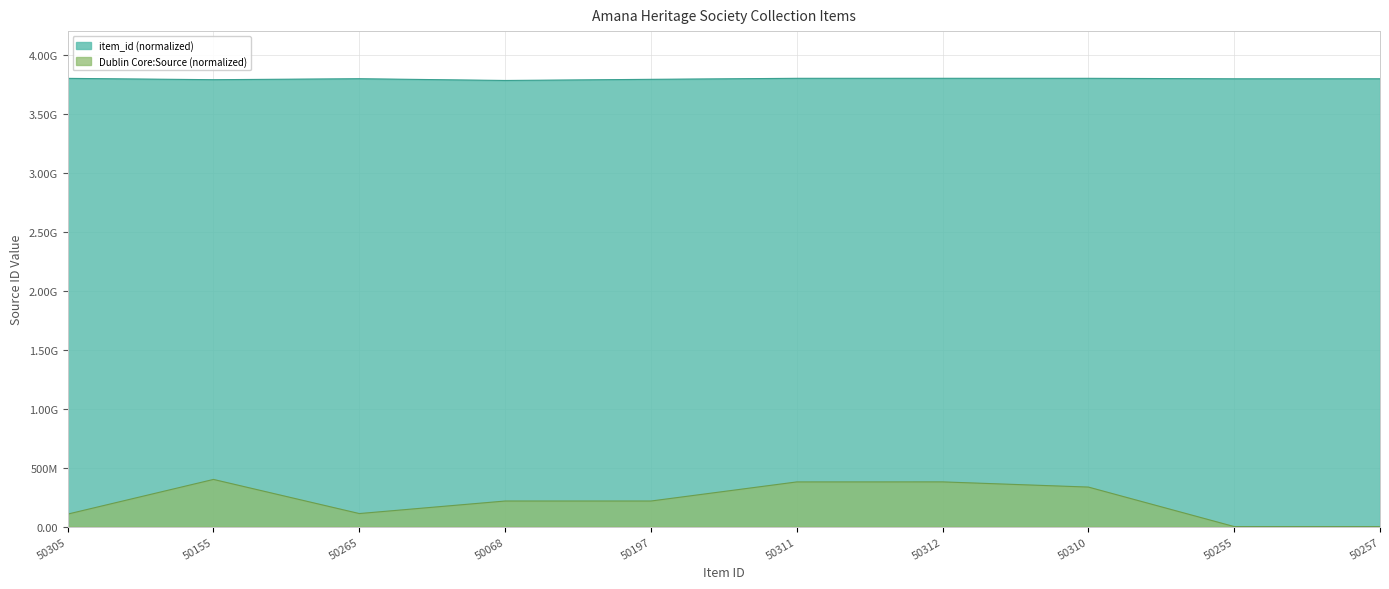

True or false: 115.2 and item_id cross at least once.

False